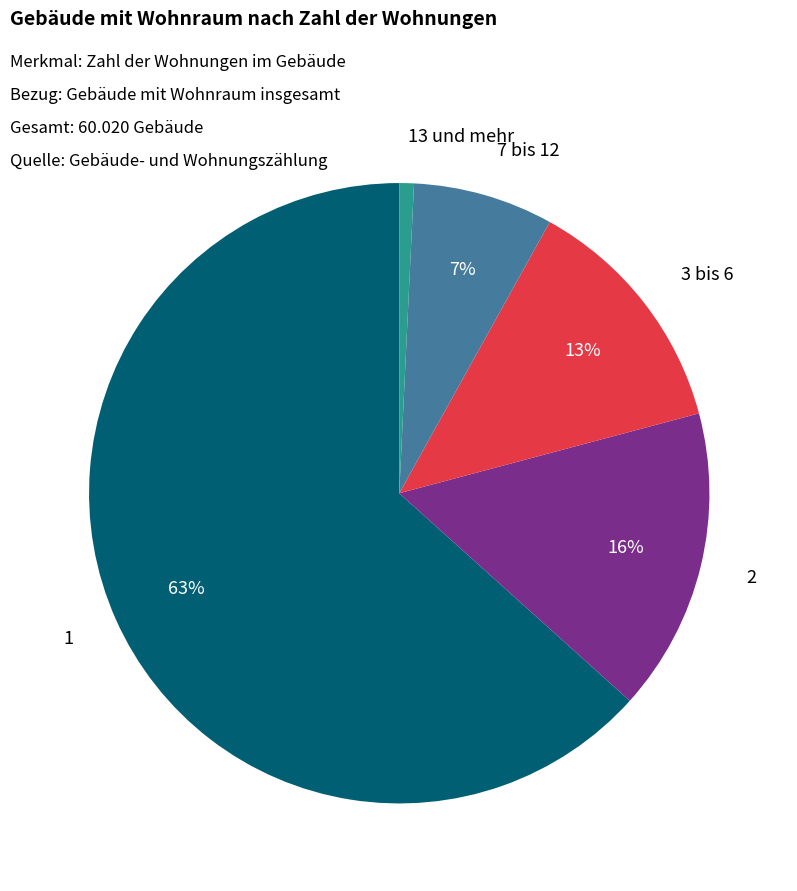

Is it true that 3 bis 6 is 23% of the pie?

False